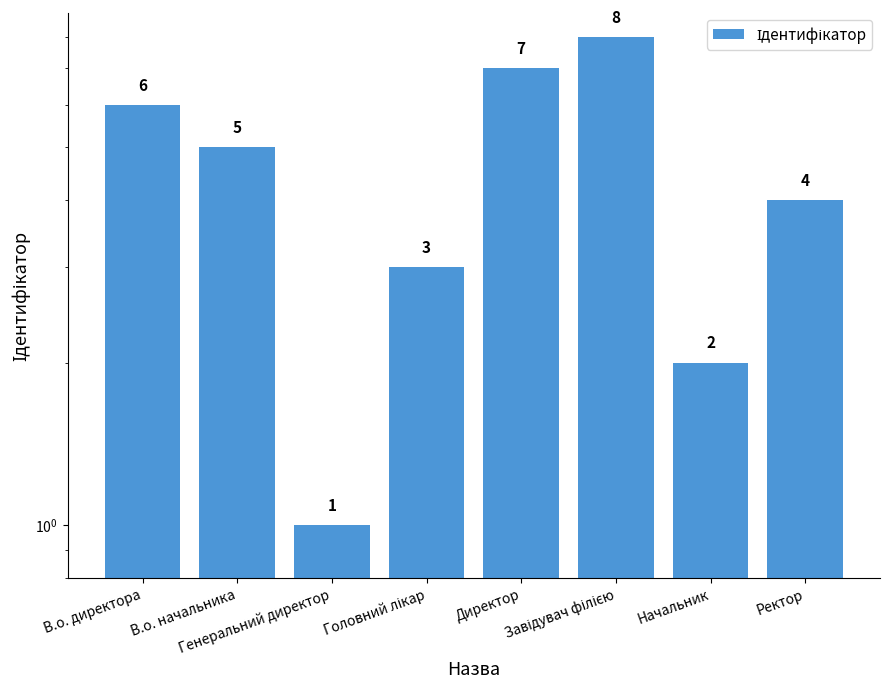

True or false: the data shows 3 at В.о. директора.

False